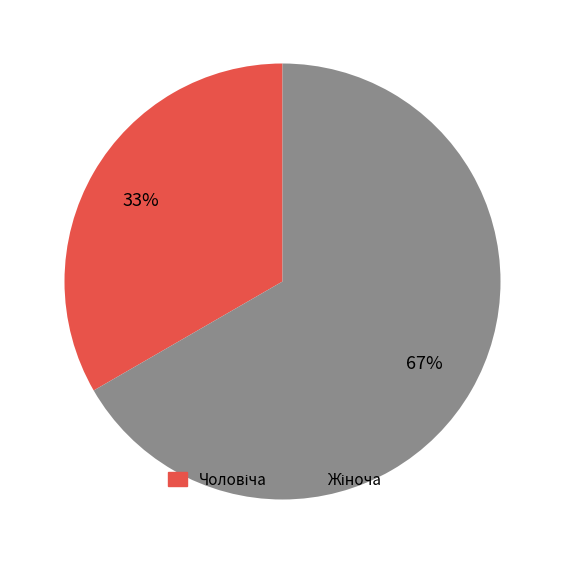

To the nearest percent, what is the average slice percentage?

50%